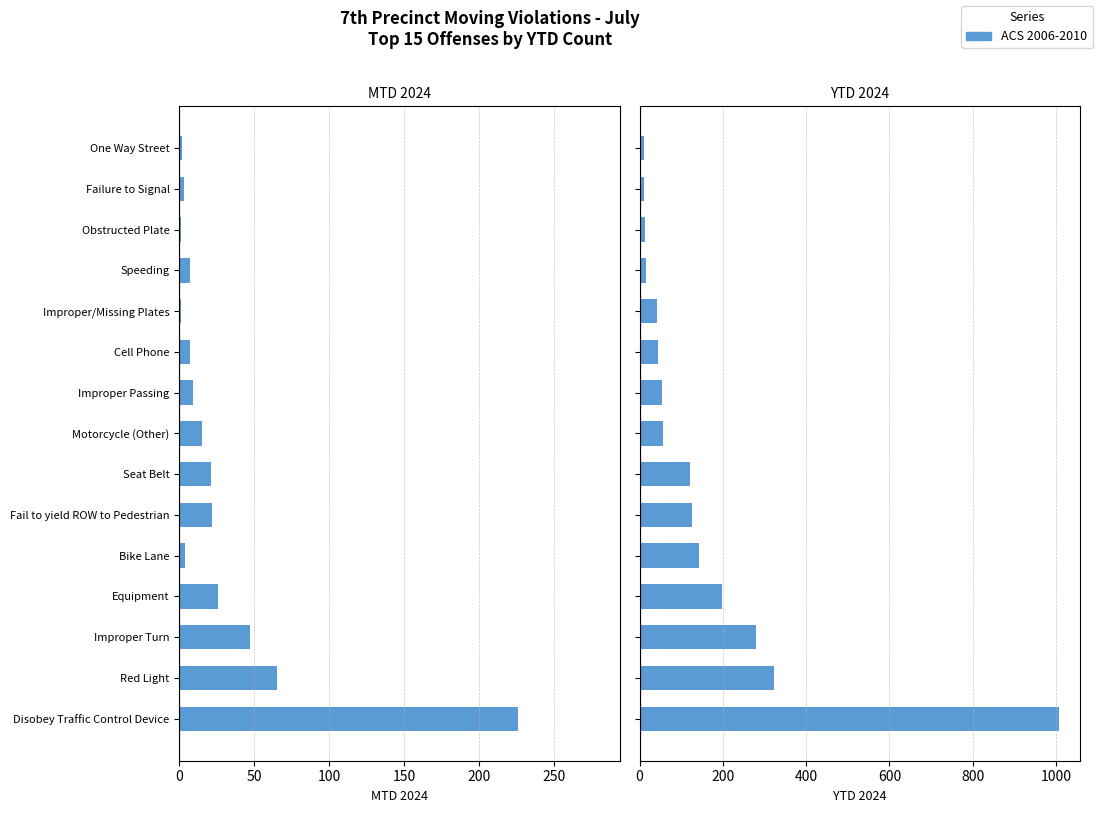

Does the chart contain any negative values?

No